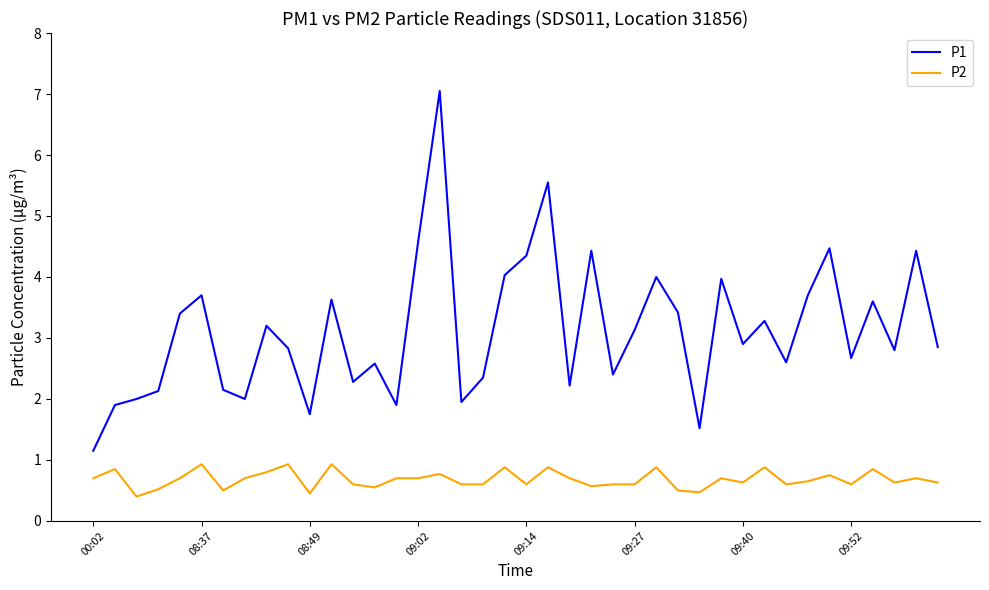

Which series has the largest total across all categories?

P1